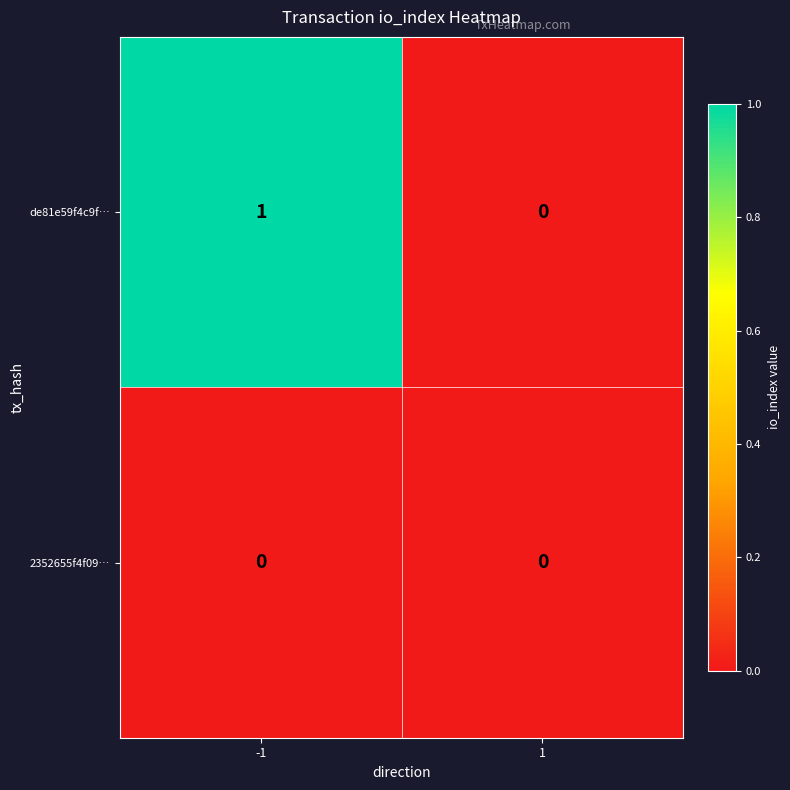

List the series in order of their overall mean, lowest first.

2352655f4f09…, de81e59f4c9f…